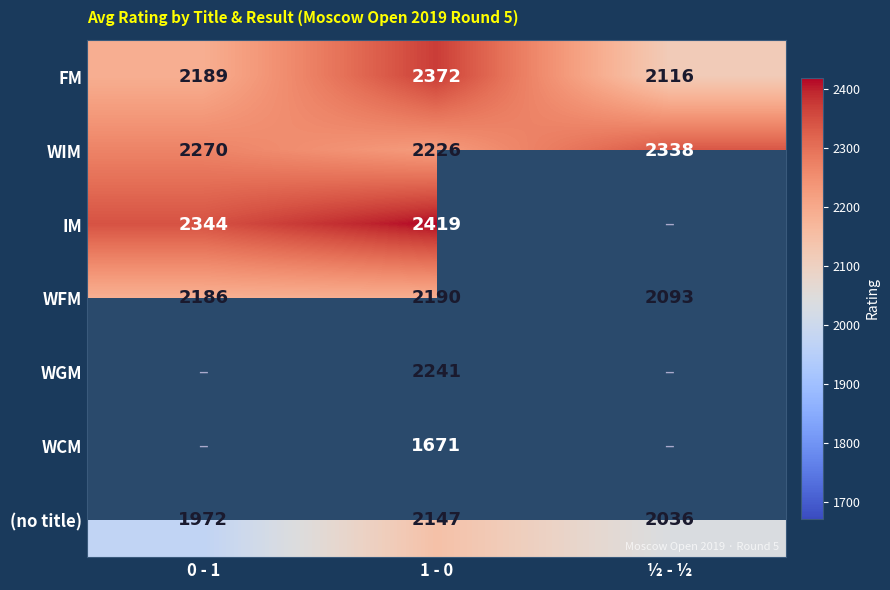

The FM series shows 3116 at ½ - ½. True or false?

False